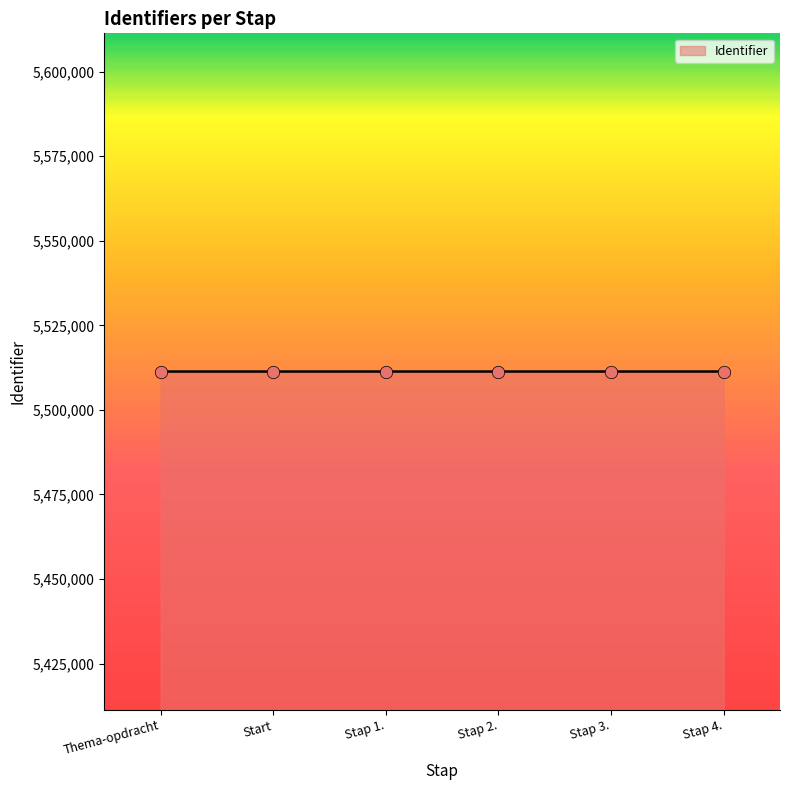

What is the change in value from Thema-opdracht to Stap 1.?

+5